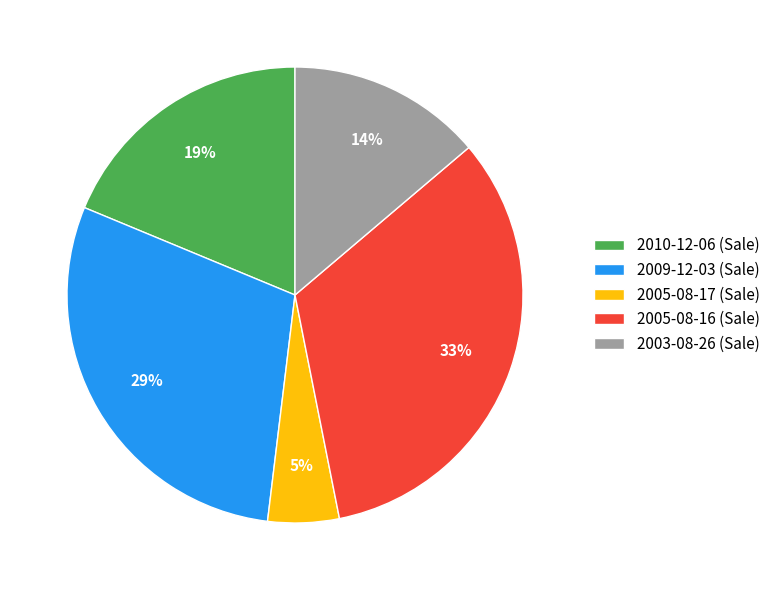

To the nearest percent, what portion does 2005-08-17 represent?

5%